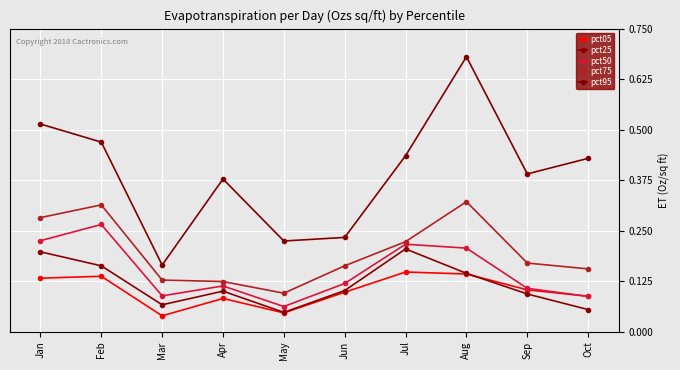

What is the spread (max minus min) of values at Jul?

0.3